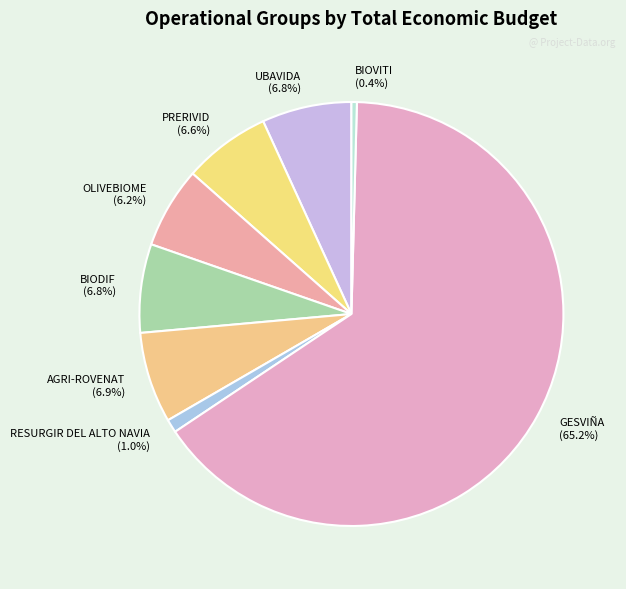

Does any single category account for the majority?

Yes